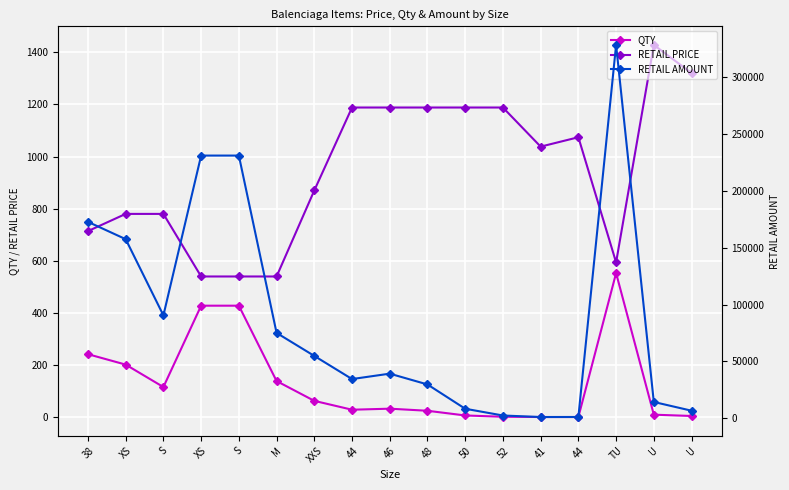

Which has a higher value, 46 or XS?

XS